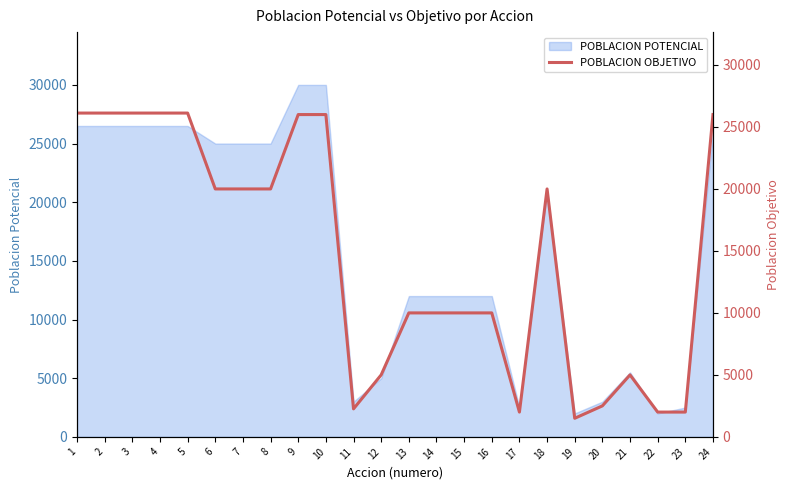

What is the sum of the values at 14 and 4?

36121